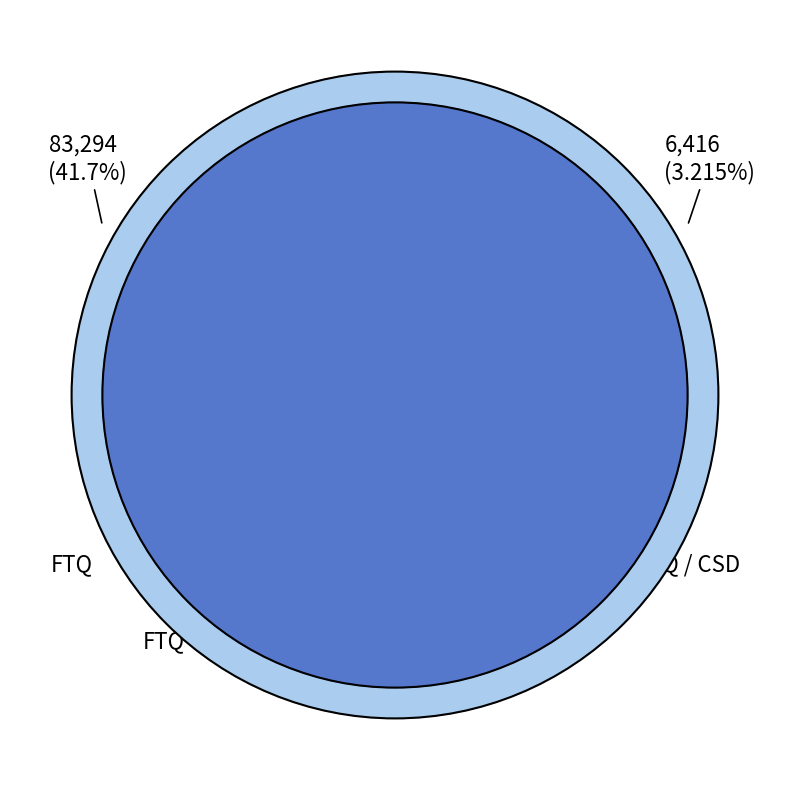

Count the number of slices in the pie.

6